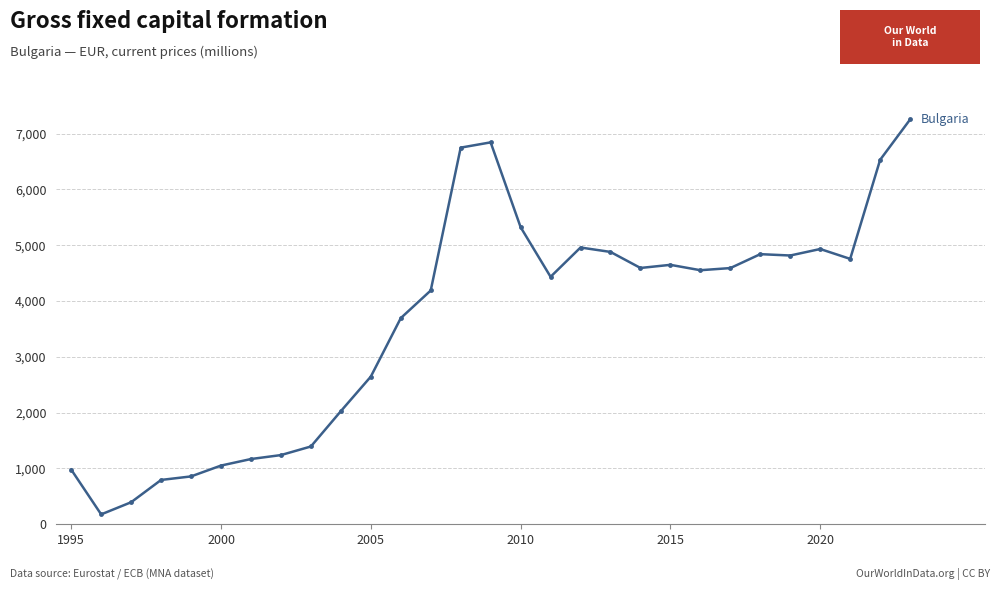

True or false: the data has more than 2 interior local peaks.

True